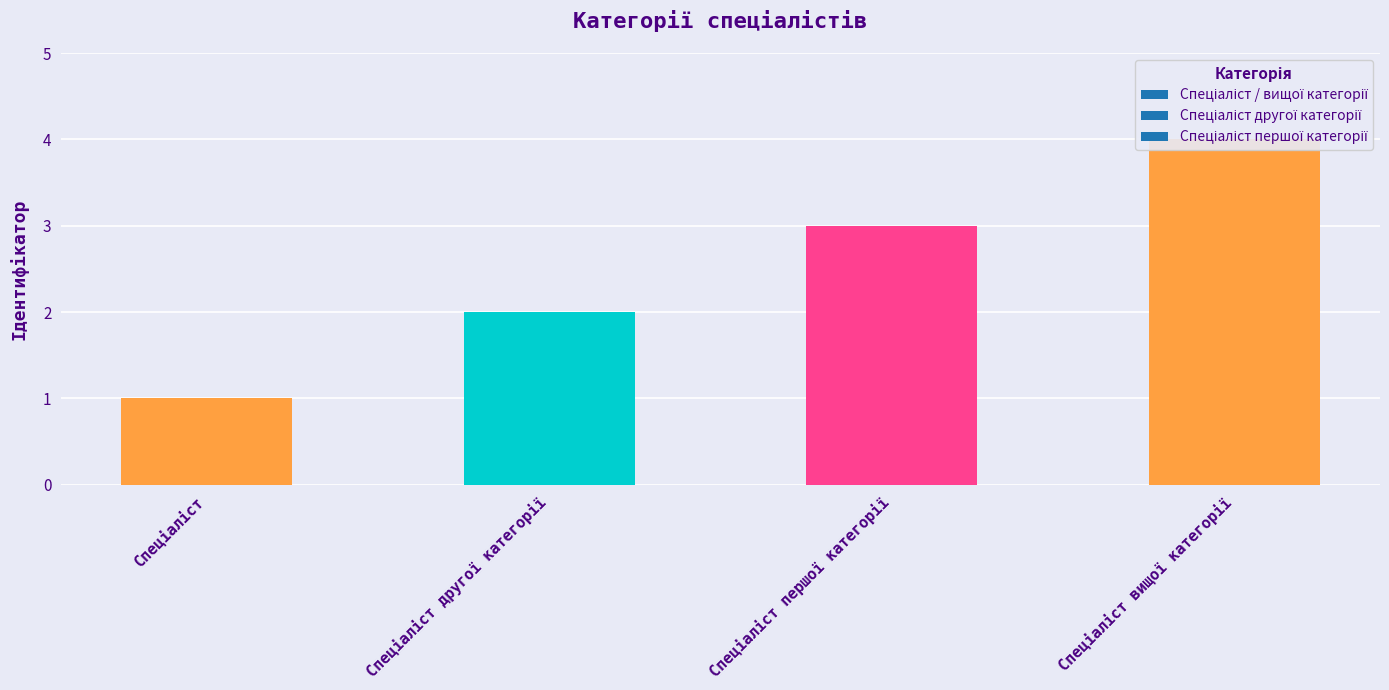

What is the label of the 4th bar from the left?

Спеціаліст вищої категорії